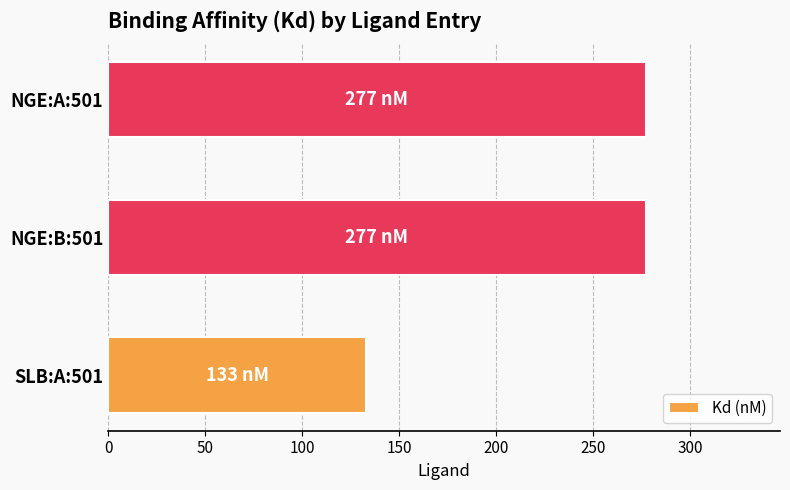

Which label corresponds to the smallest value in the chart?

SLB:A:501